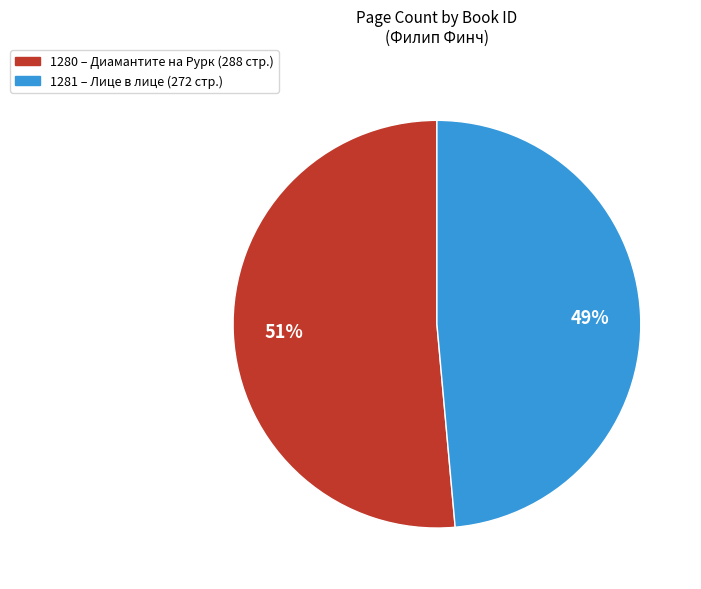

To the nearest percent, what percentage of the pie is 1280?

51%